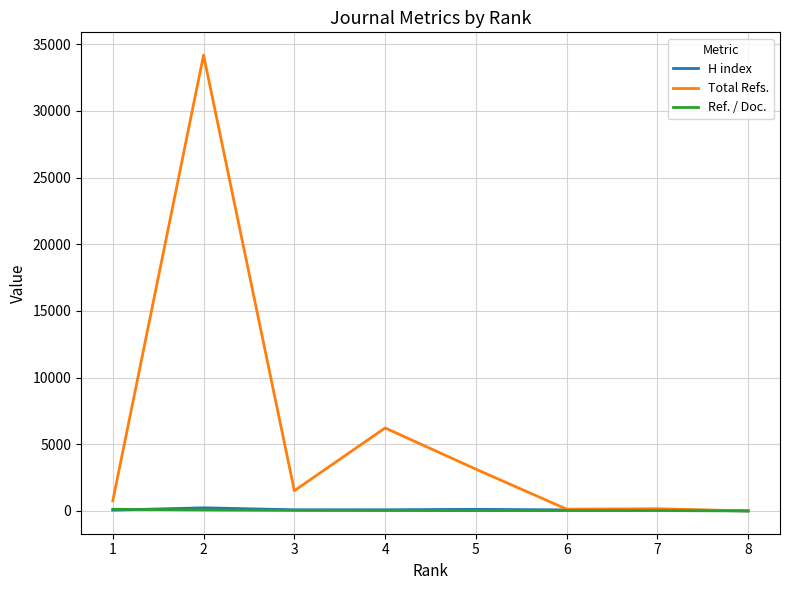

Which series has the largest total across all categories?

Total Refs.